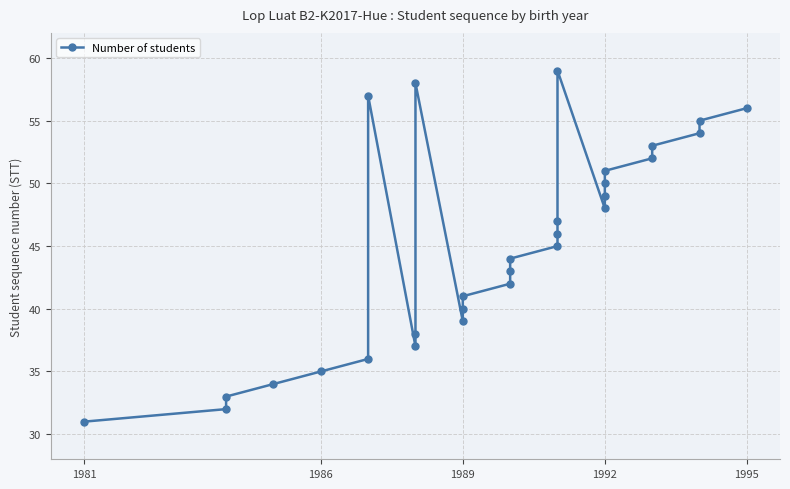

How many lines are shown in the chart?

1